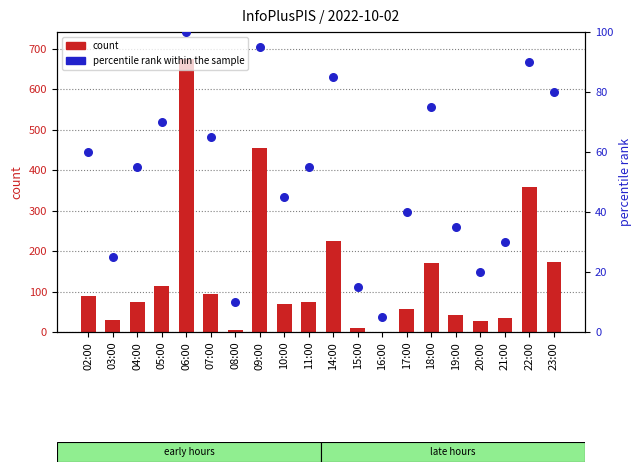

Which series has the widest spread of Y values?

count